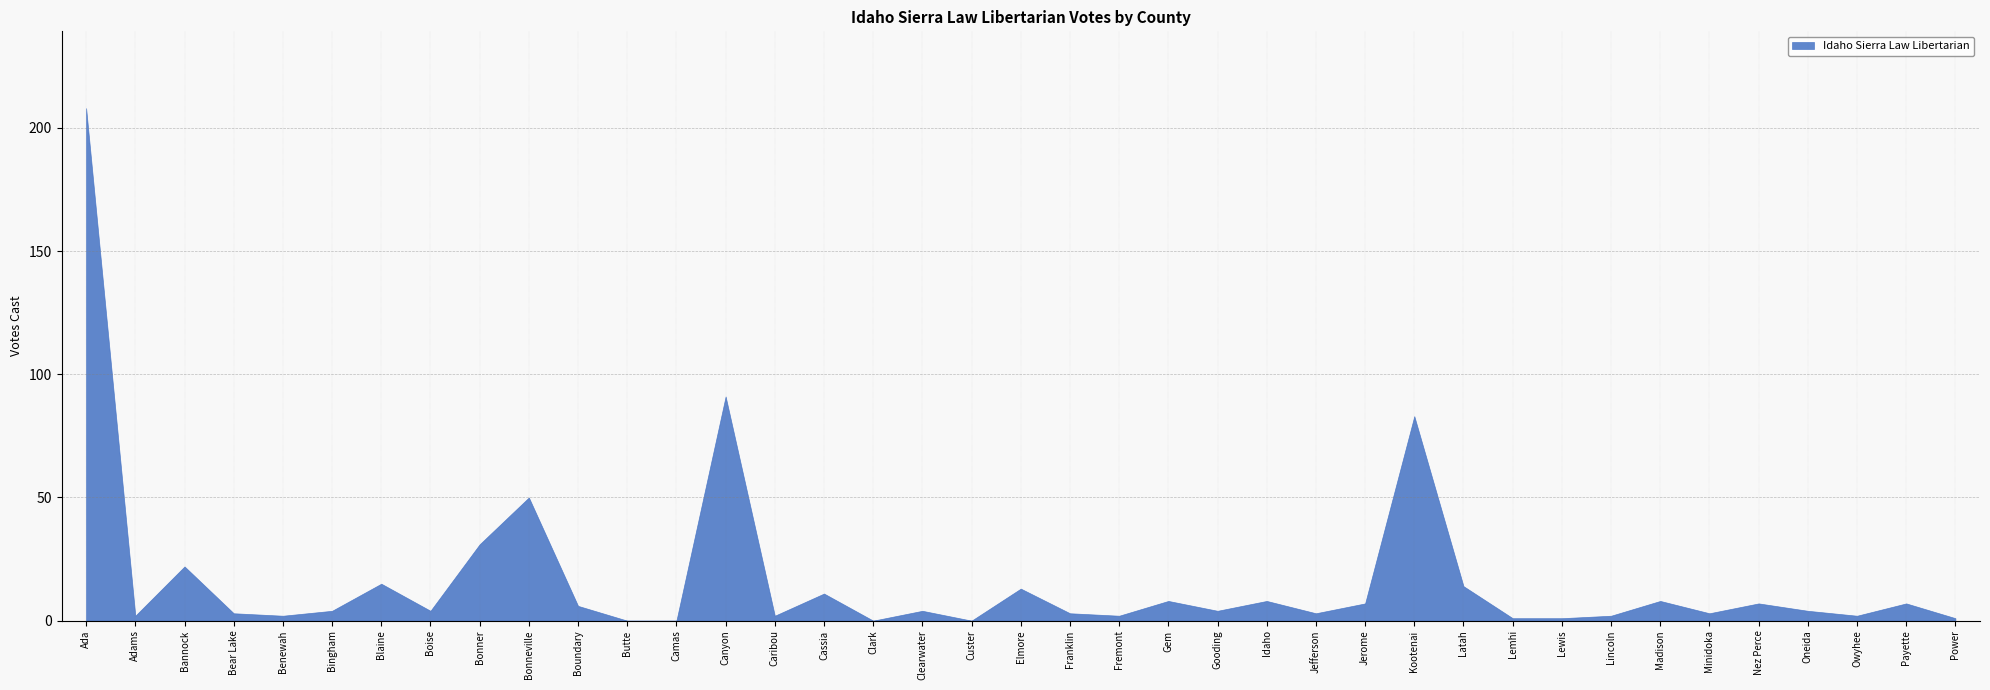

Rank the categories by value from highest to lowest.

Ada, Canyon, Kootenai, Bonneville, Bonner, Bannock, Blaine, Latah, Elmore, Cassia, Gem, Idaho, Madison, Jerome, Nez Perce, Payette, Boundary, Bingham, Boise, Clearwater, Gooding, Oneida, Bear Lake, Franklin, Jefferson, Minidoka, Adams, Benewah, Caribou, Fremont, Lincoln, Owyhee, Lemhi, Lewis, Power, Butte, Camas, Clark, Custer